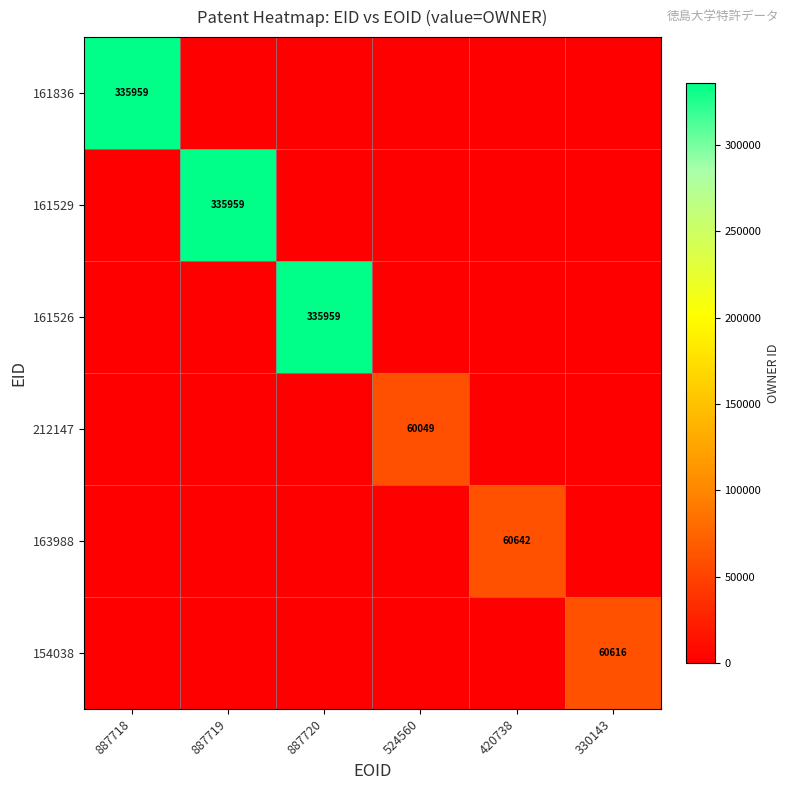

What is the difference between the highest and lowest values at 887719?

335959